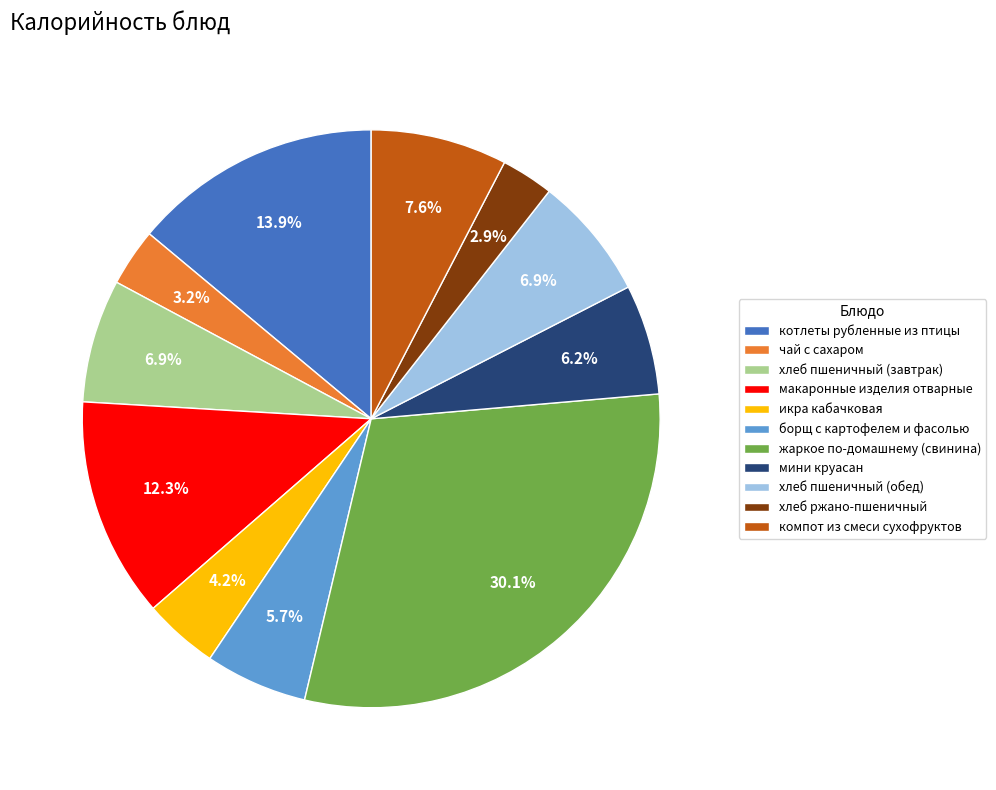

True or false: хлеб пшеничный (обед) accounts for 7% of the total.

True